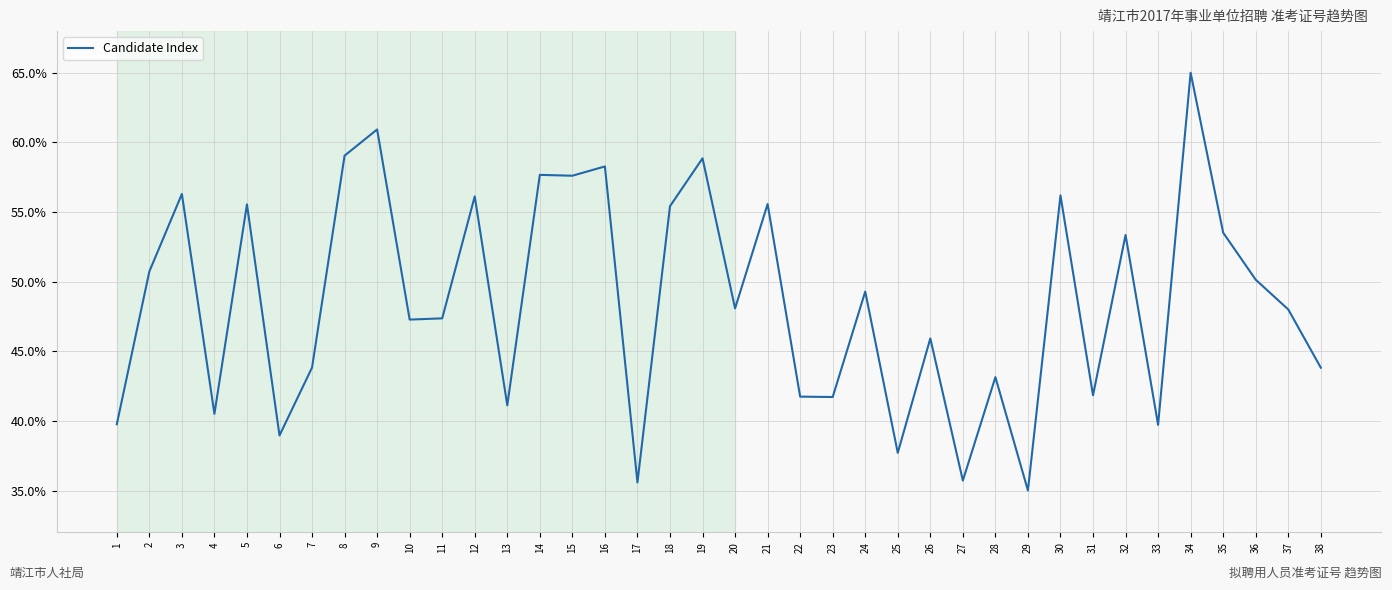

Is it true that the value at 32 is 53.4?

True